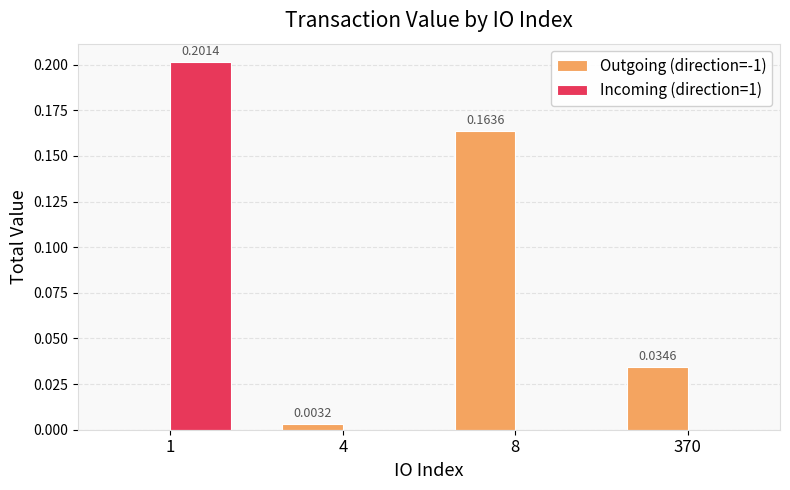

How many distinct data groups are displayed?

2